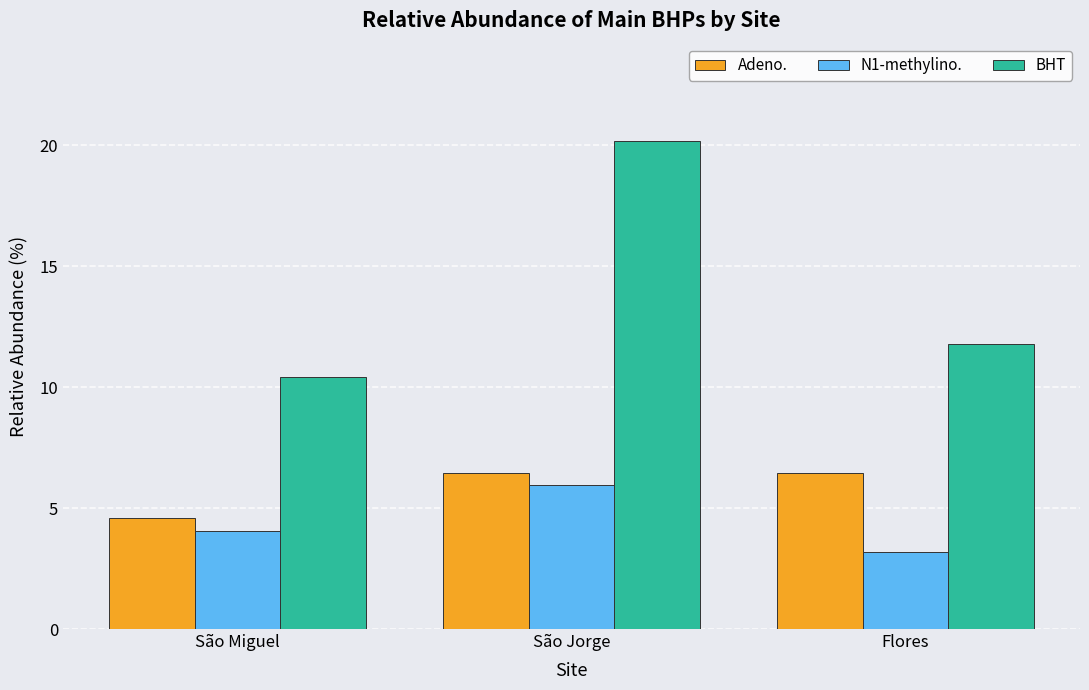

What is the approximate value of BHT at São Miguel?

10.4